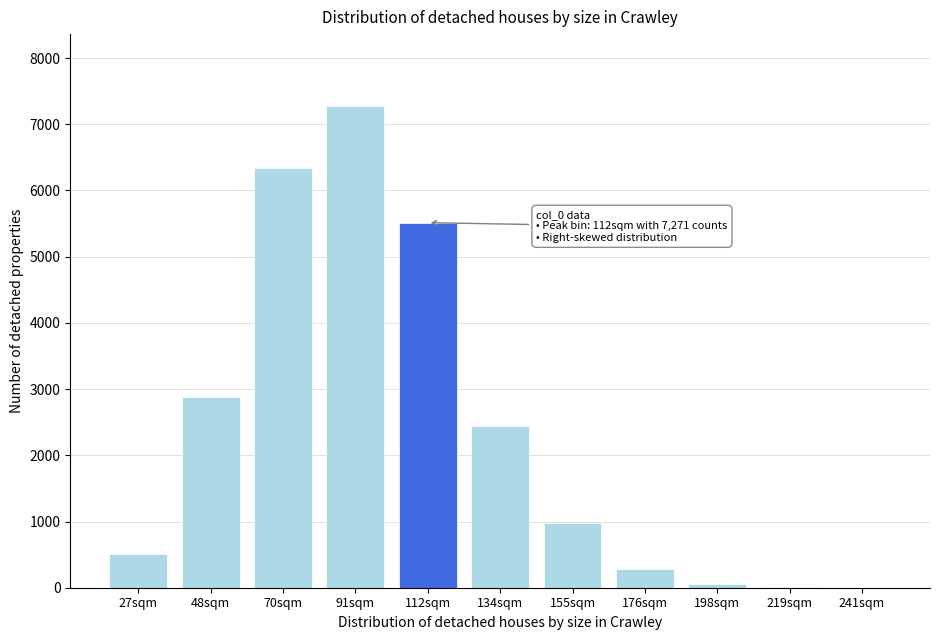

What is the sum of all values?

26280